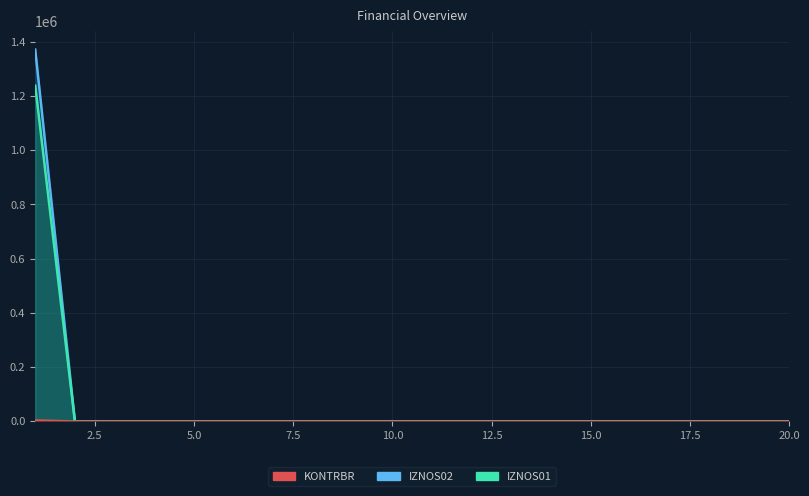

True or false: IZNOS02 and KONTRBR intersect in this chart.

False